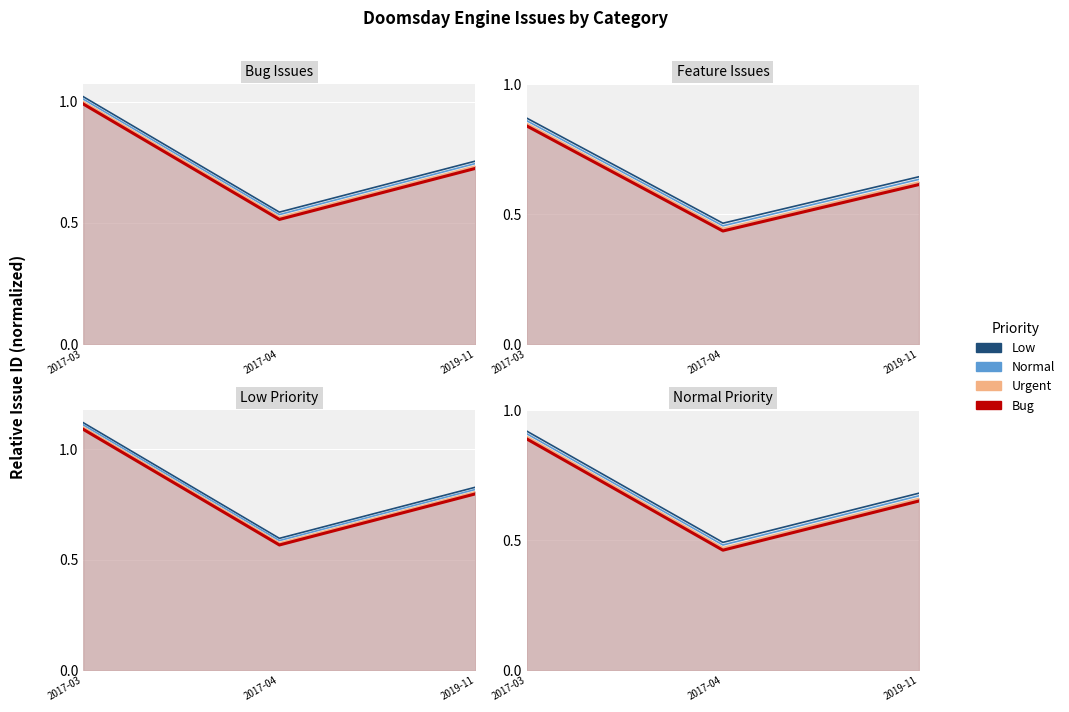

What is the label of the 3rd point from the left?

2019-11